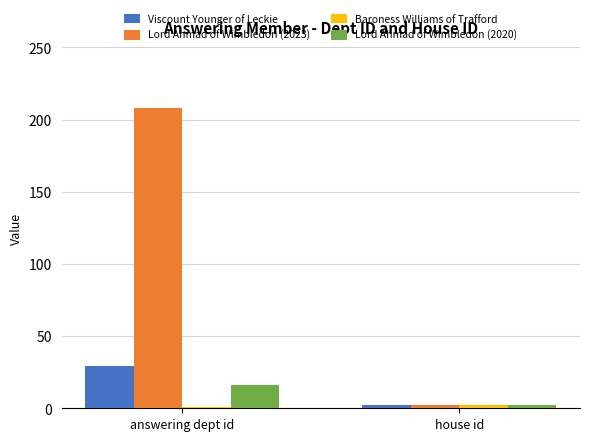

What is the average value of the Lord Ahmad of Wimbledon (2023) series?

105